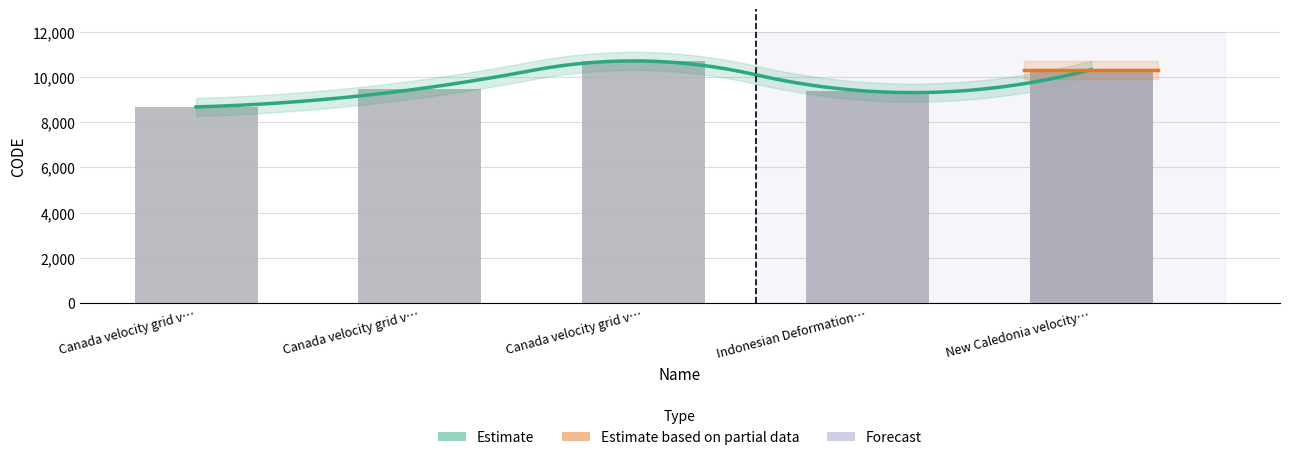

Between Indonesian Deformation… and Canada velocity grid v…, which is larger?

Canada velocity grid v…